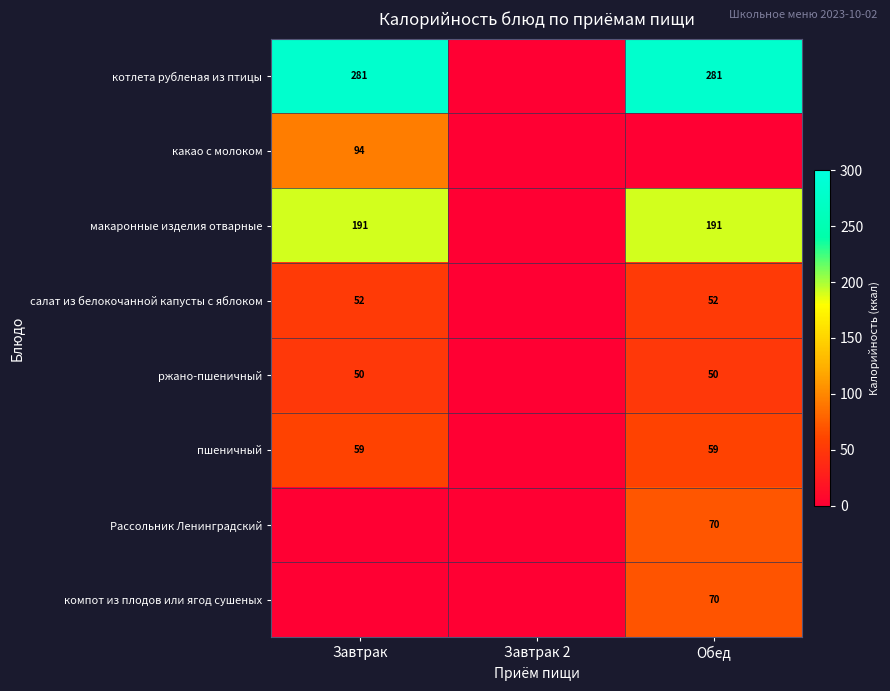

True or false: компот из плодов или ягод сушеных has a value of 31 at Обед.

False